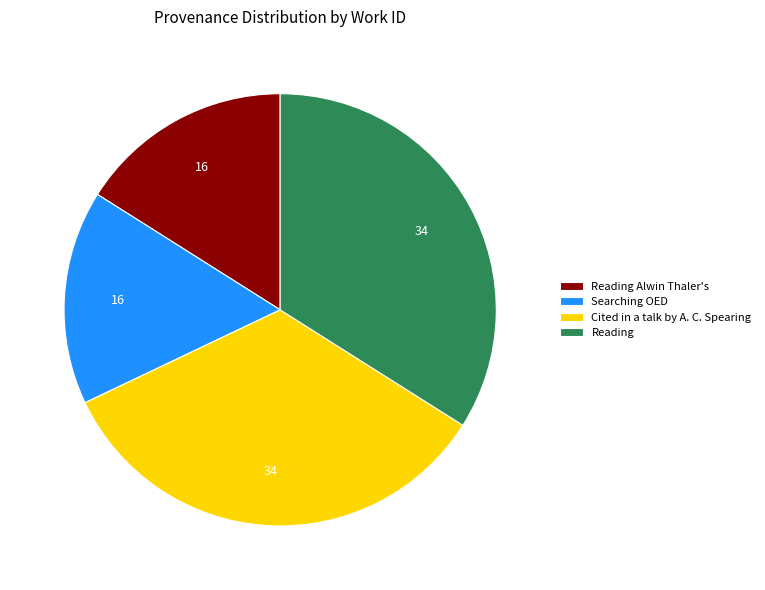

Count the number of slices in the pie.

4